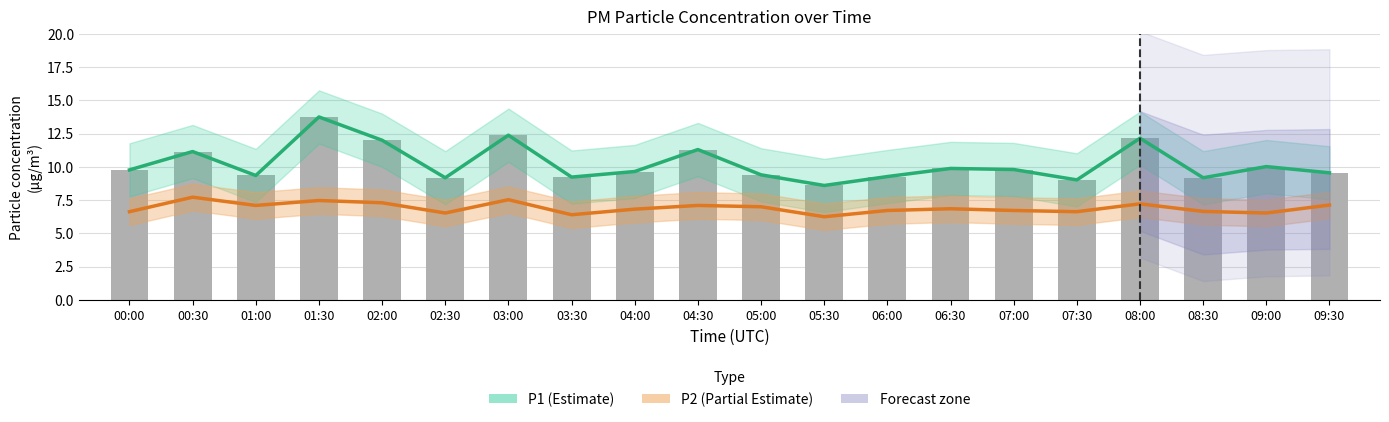

Reading right to left, list all the values displayed in this chart.

P1 (Estimate): 9.6	10.0	9.2	12.2	9.0	9.8	9.9	9.3	8.6	9.4	11.3	9.7	9.2	12.4	9.2	12.0	13.8	9.3	11.2	9.8
P2 (Partial Estimate): 7.1	6.5	6.7	7.2	6.6	6.7	6.8	6.7	6.2	7.0	7.1	6.8	6.4	7.5	6.5	7.3	7.5	7.1	7.7	6.6